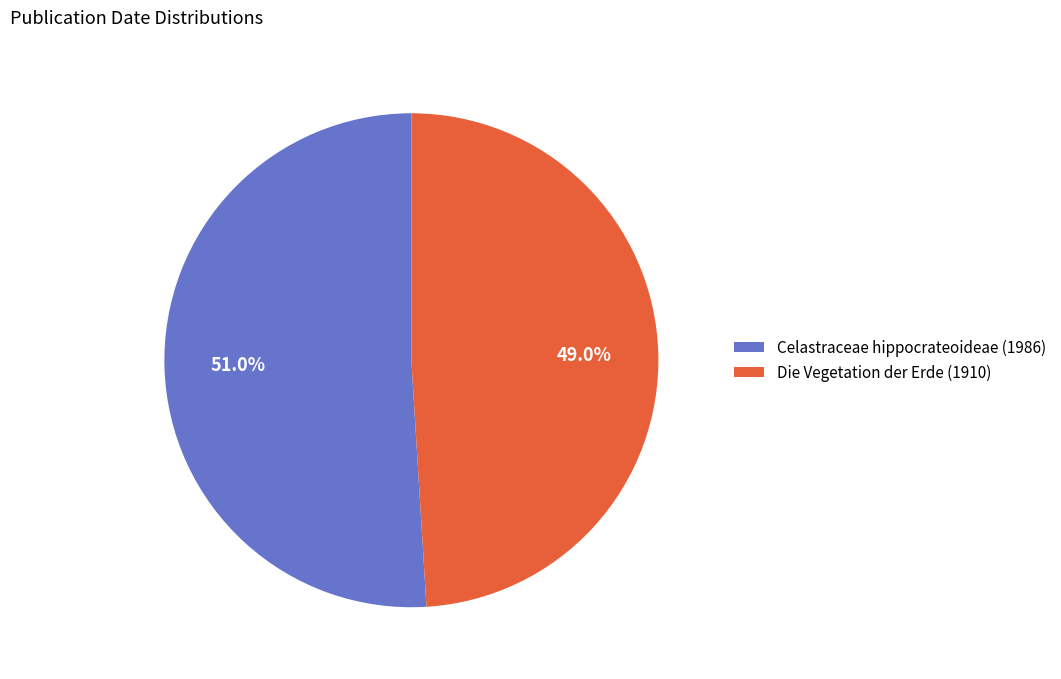

What is the smallest slice in the pie chart?

Die Vegetation der Erde (1910)